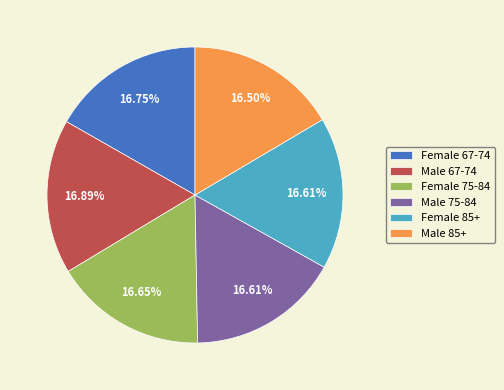

Is there any slice that represents more than half of the pie?

No